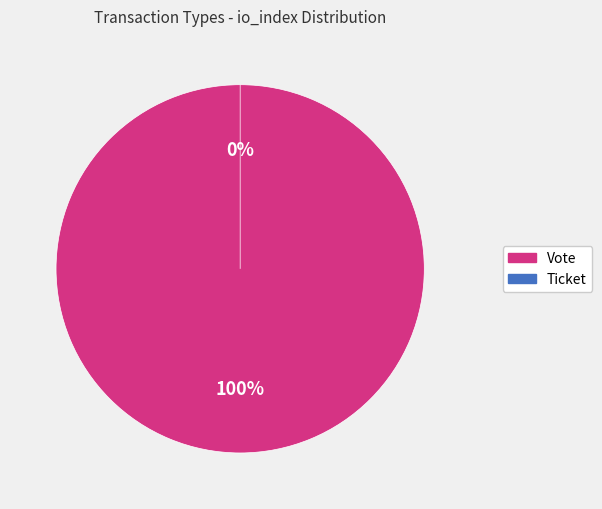

What is the smallest slice in the pie chart?

Ticket